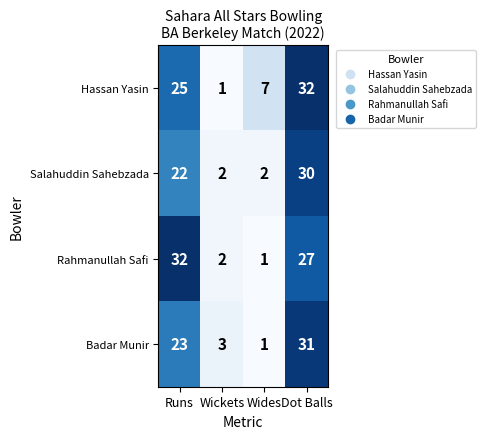

What is the greatest value displayed?

32